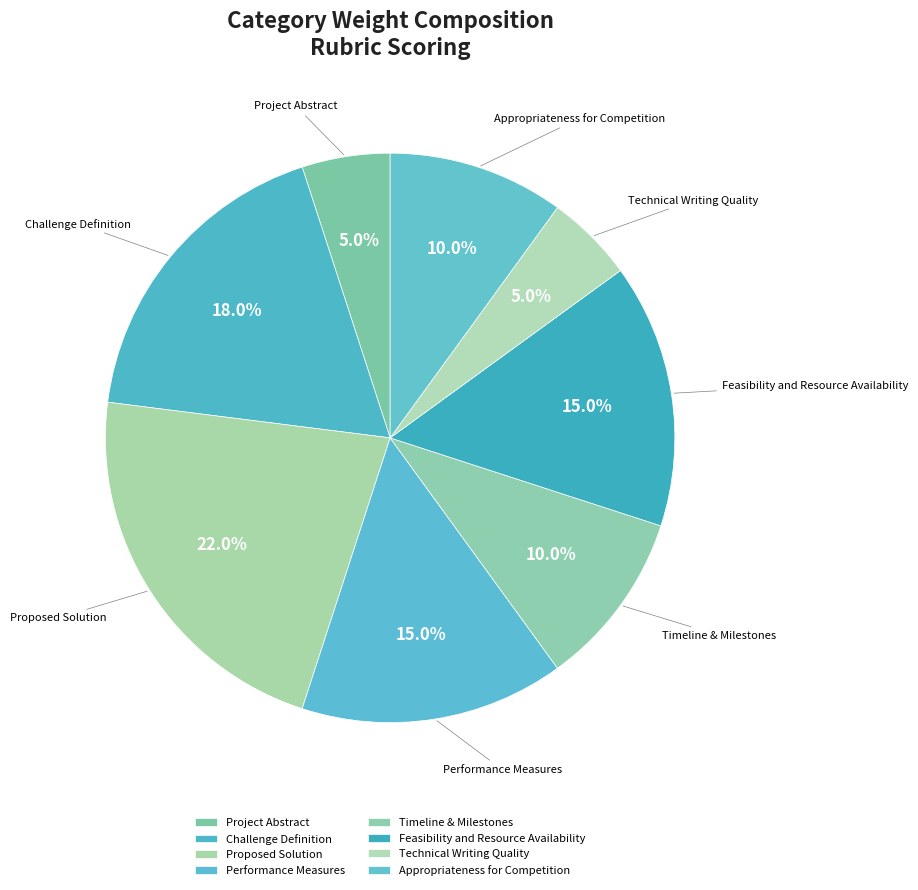

Which category has the biggest portion of the pie?

Proposed Solution